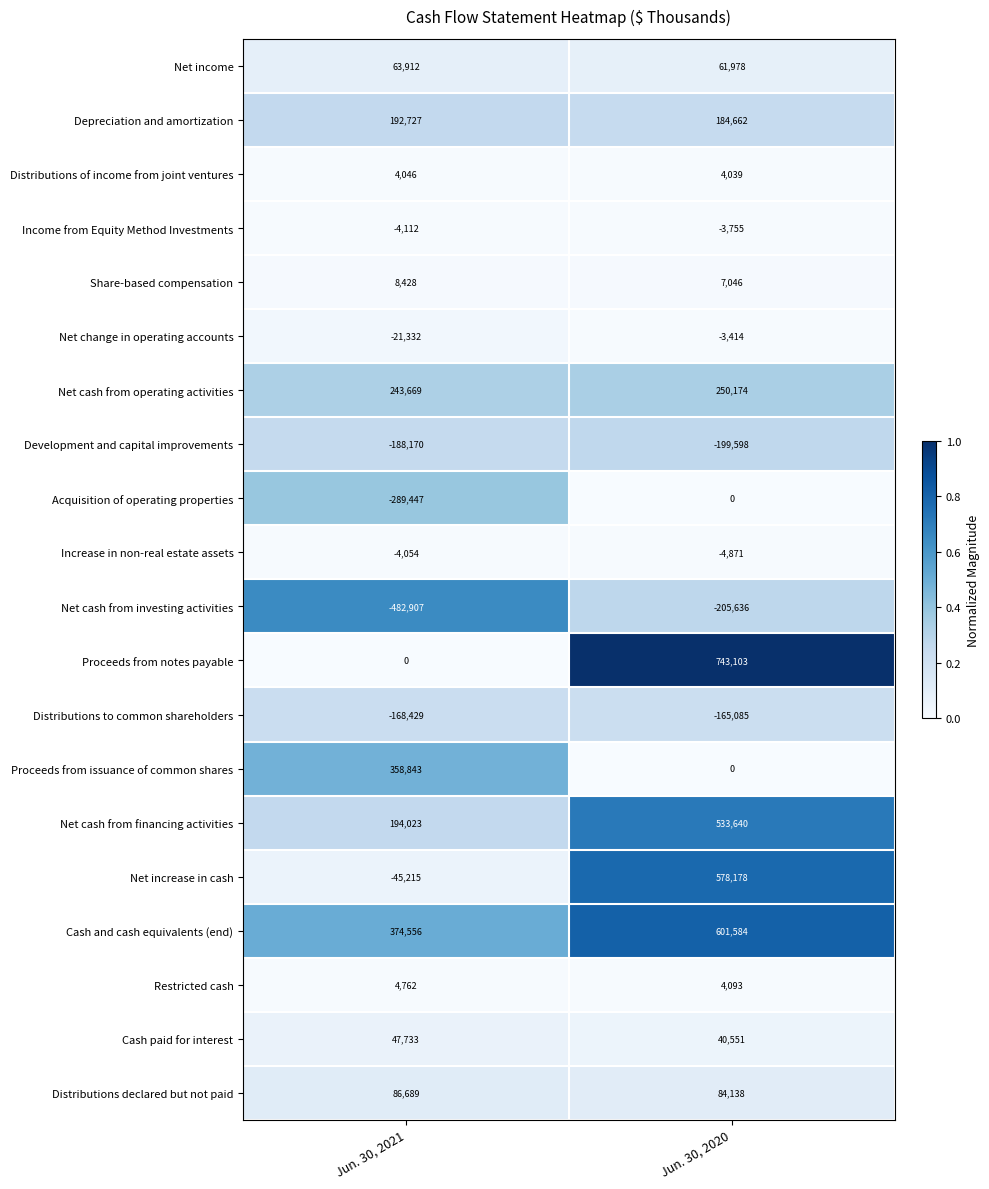

Is the value of Proceeds from notes payable at Jun. 30, 2020 greater than the value of Distributions to common shareholders at Jun. 30, 2021?

Yes